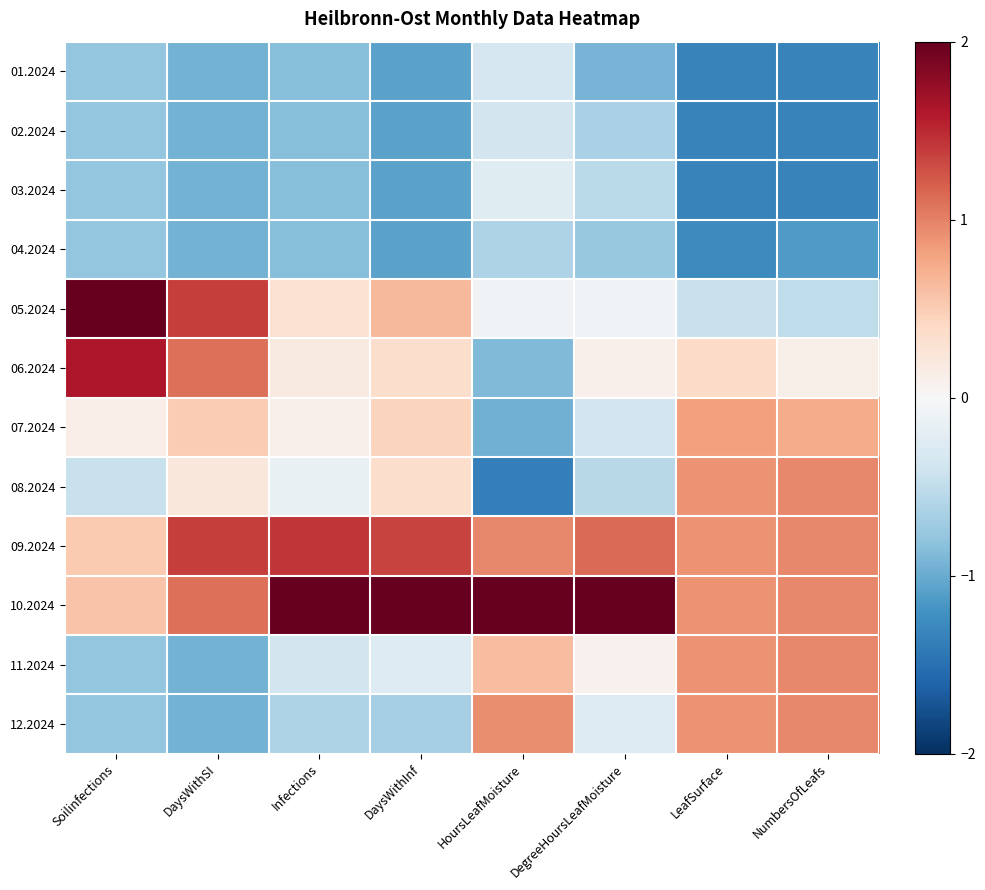

At how many categories does at least one series exceed 0?

8